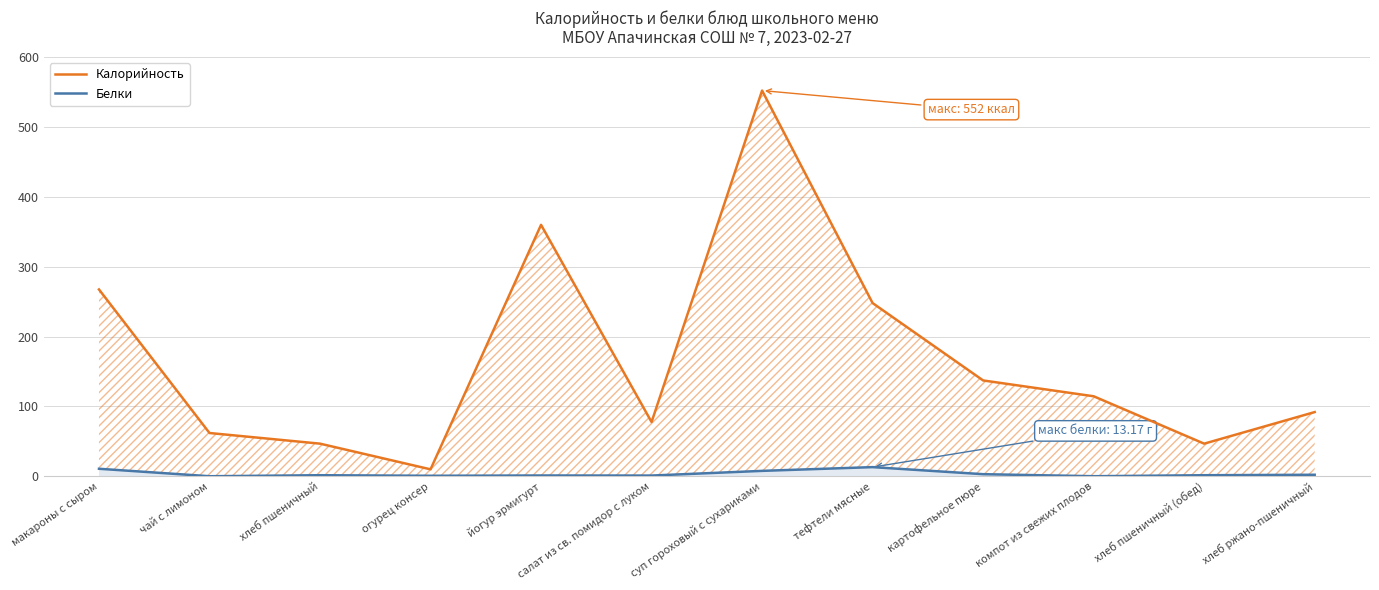

In Калорийность, how many points are lower than both neighbors (excluding endpoints)?

3